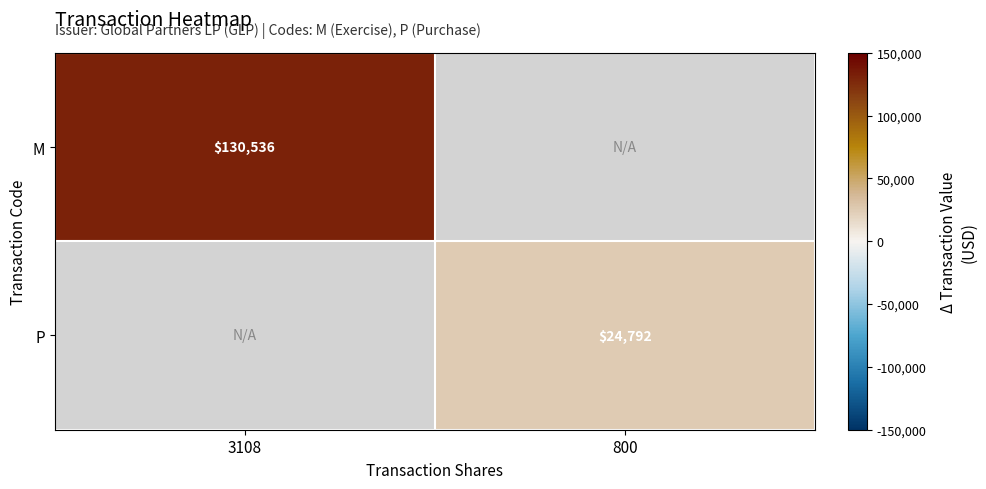

How many distinct data groups are displayed?

2